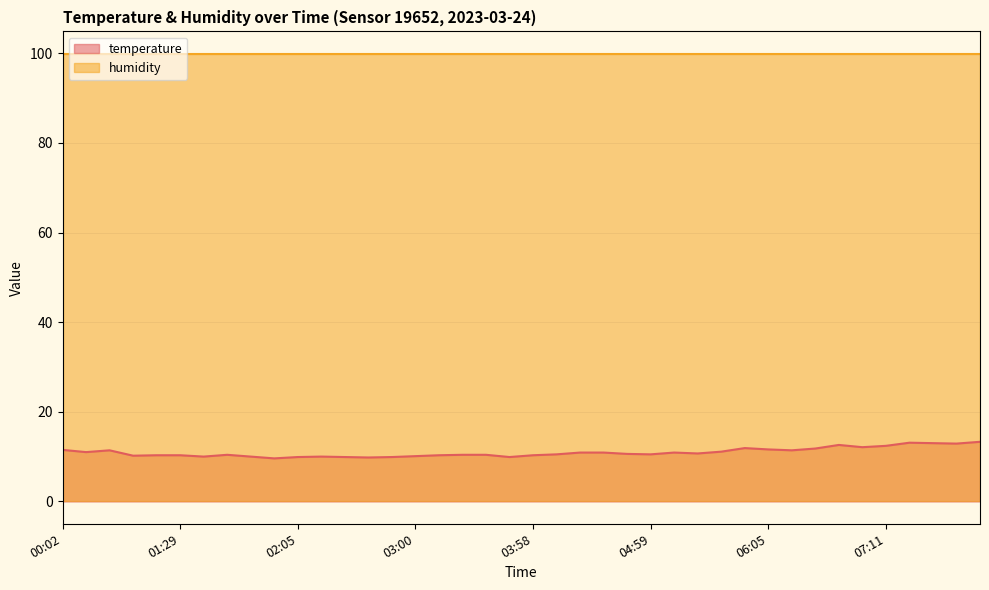

Approximately how many times larger is the value at 06:44 compared to 02:02?

1.3